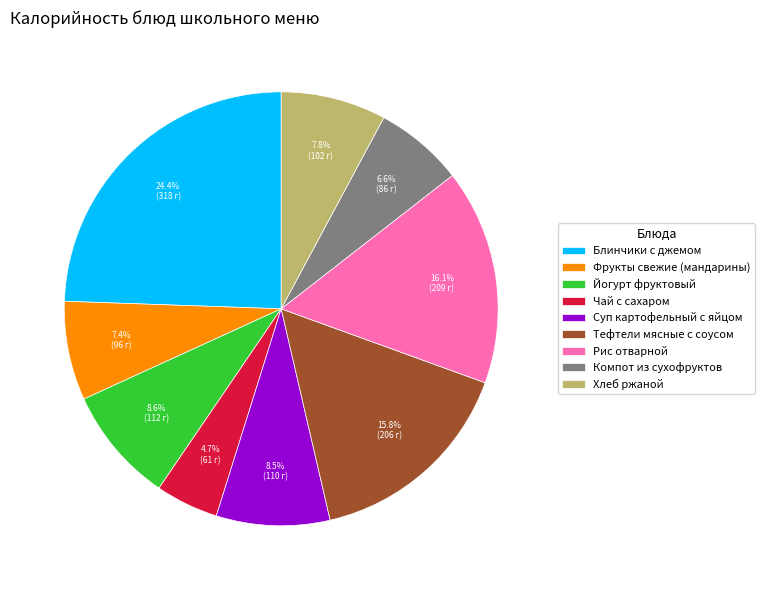

What percentage is the Компот из сухофруктов slice, to the nearest percent?

7%